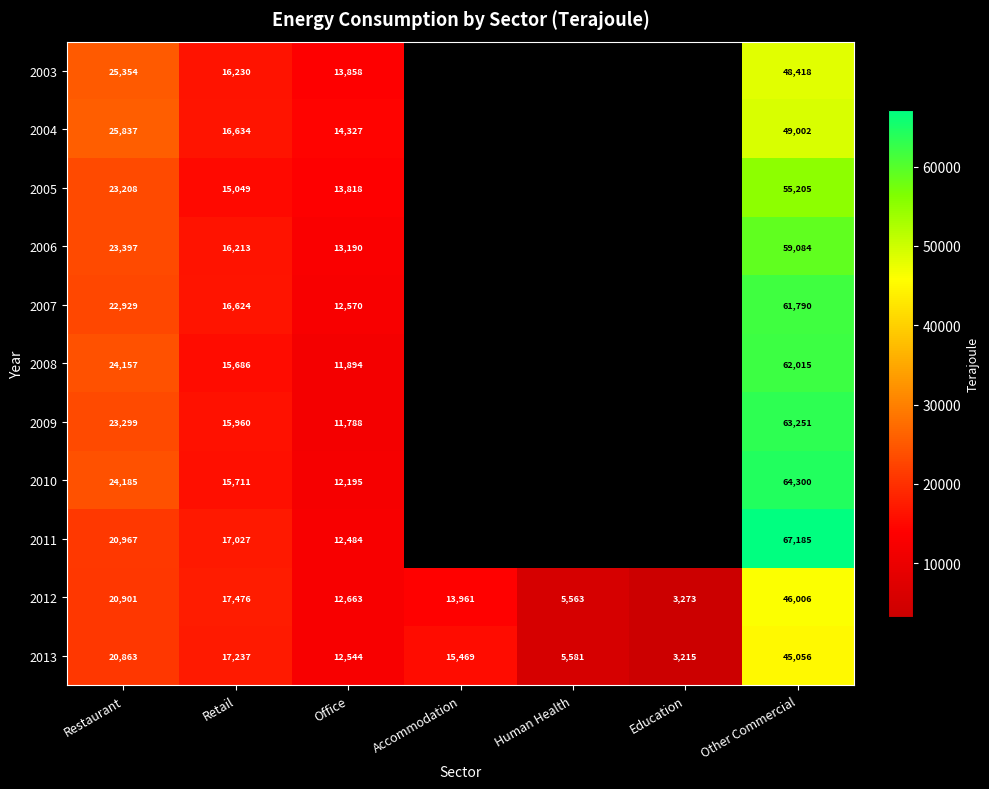

How many distinct data groups are displayed?

11